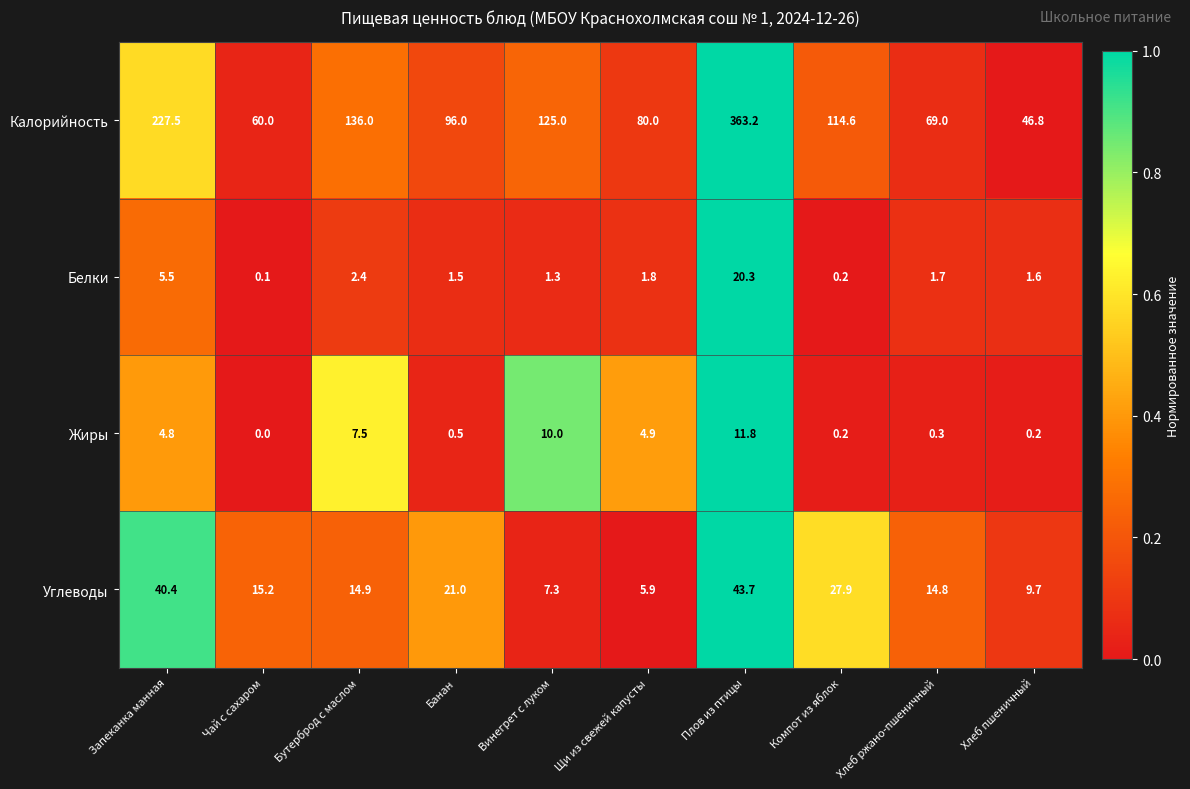

Read the Жиры value at Плов из птицы.

11.8